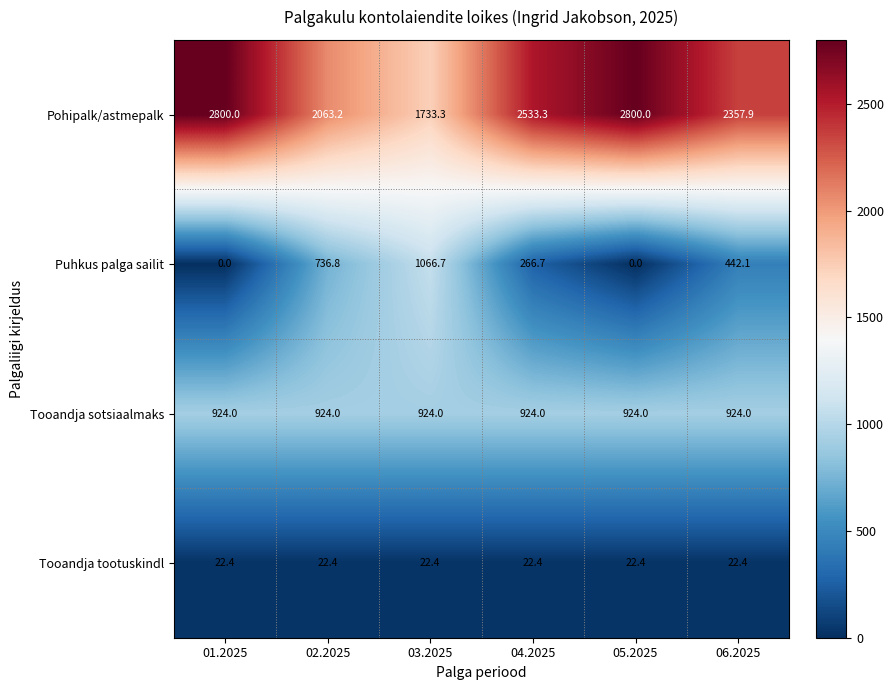

At how many categories does at least one series exceed 277?

6